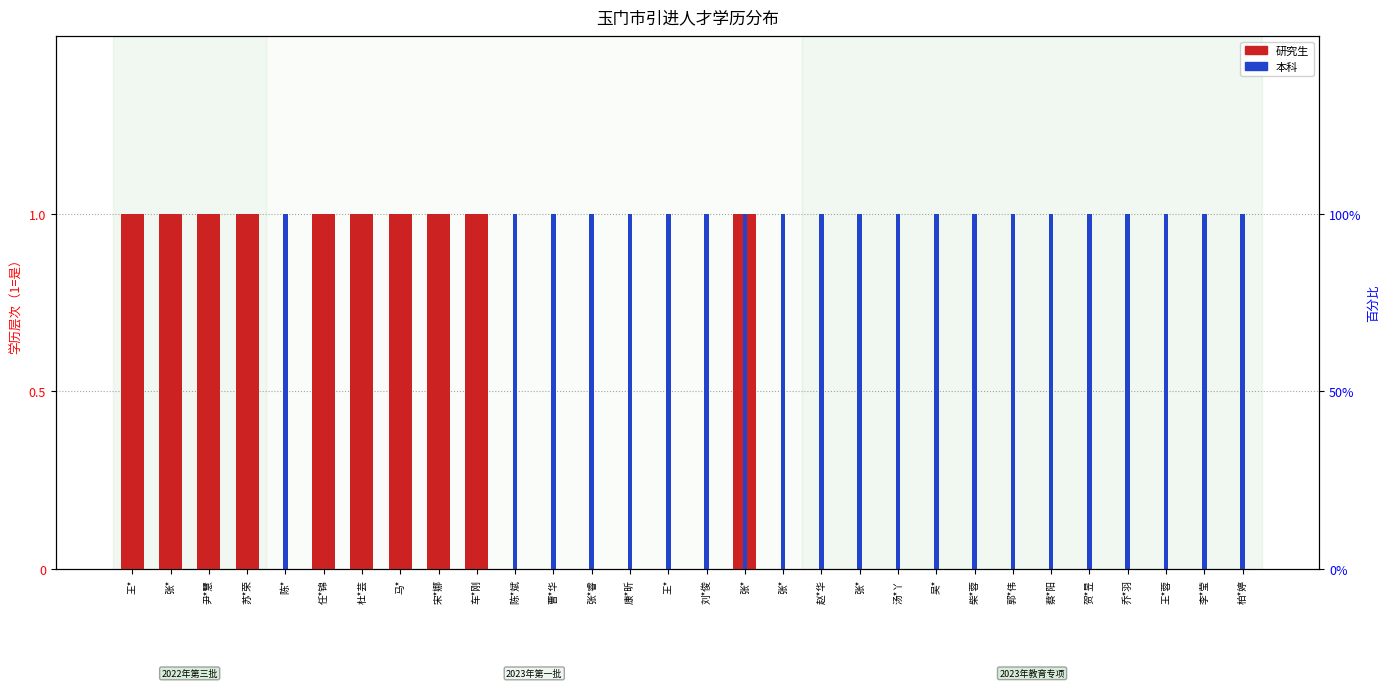

What is the total value across all series at 郭*伟?

1